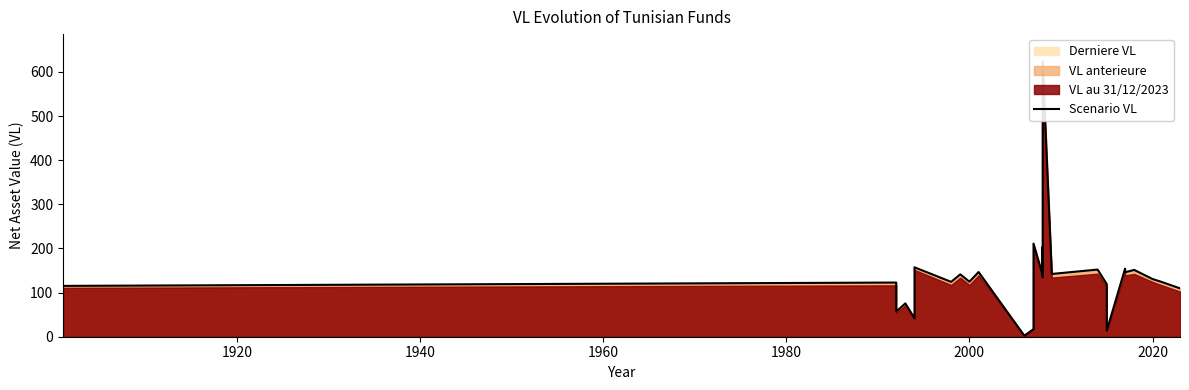

Is it true that the value at 1980 is 73.8?

False